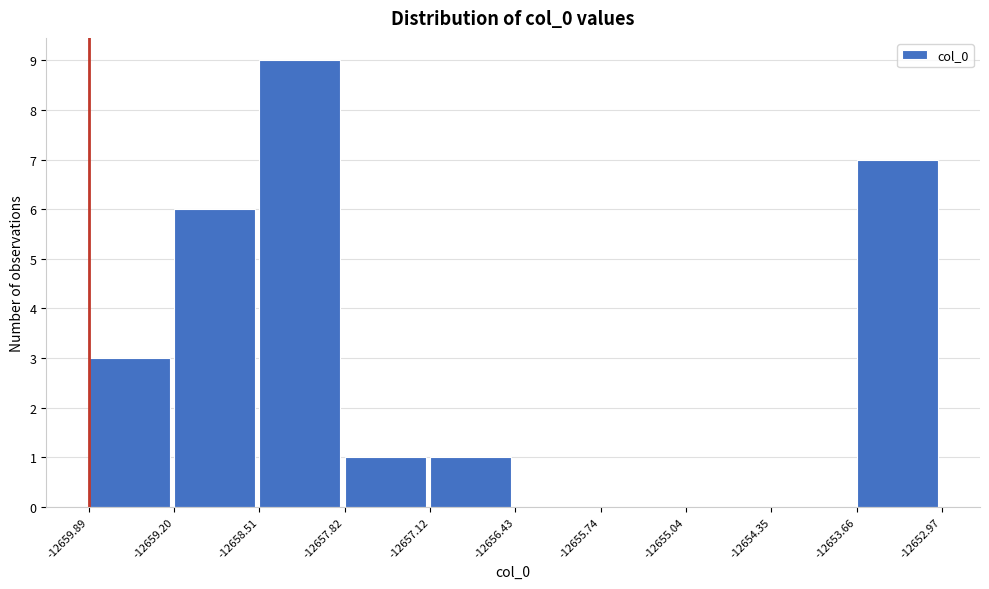

What is the height of the bar covering -12657.12 to -12656.43 on the x-axis? The values are not printed on the chart, so give them approximately, as read against the axis.

1